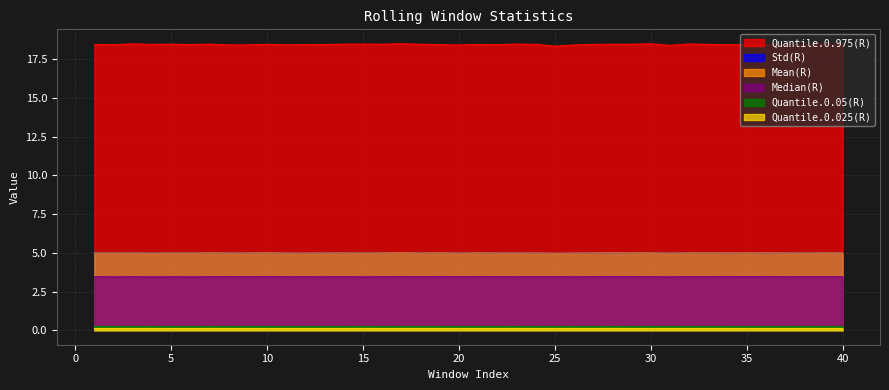

How many lines are shown in the chart?

6